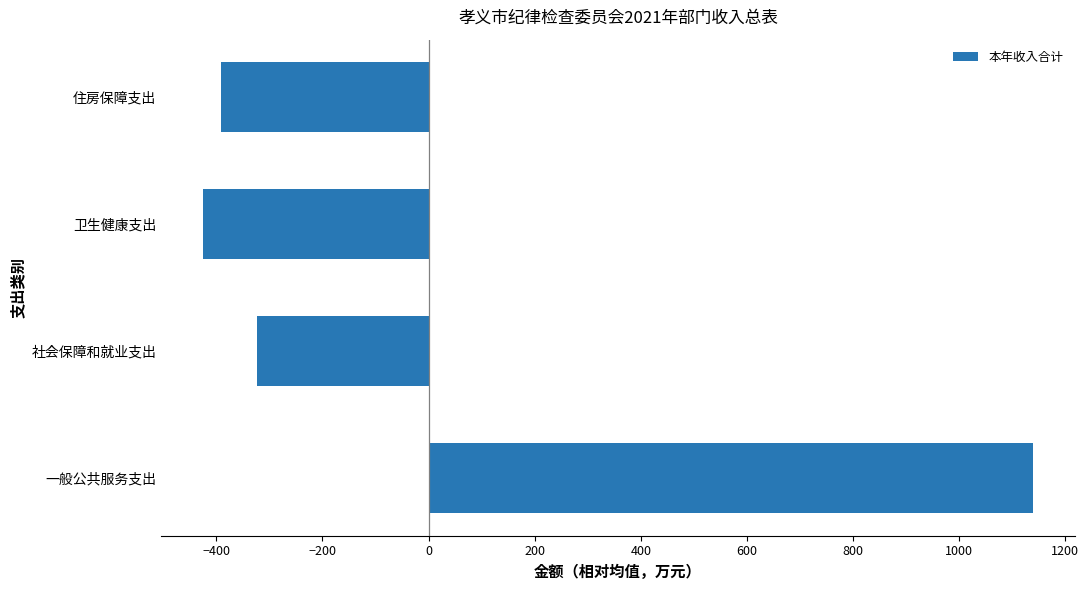

How many bars are there in total?

4